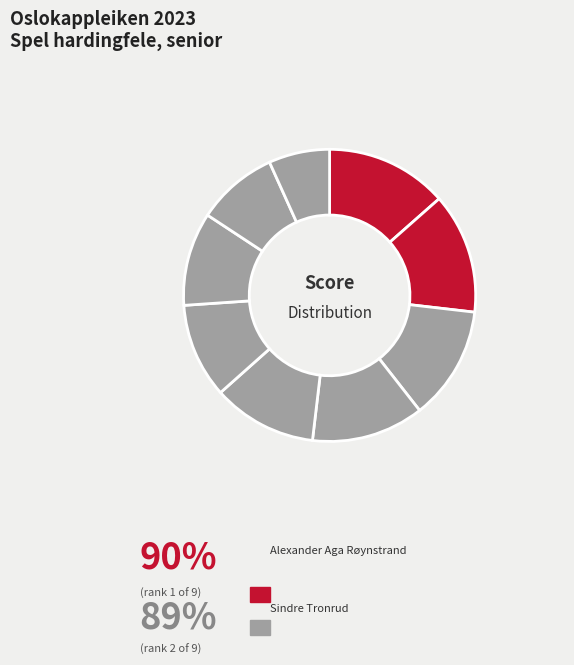

Is there a majority slice in this chart?

No